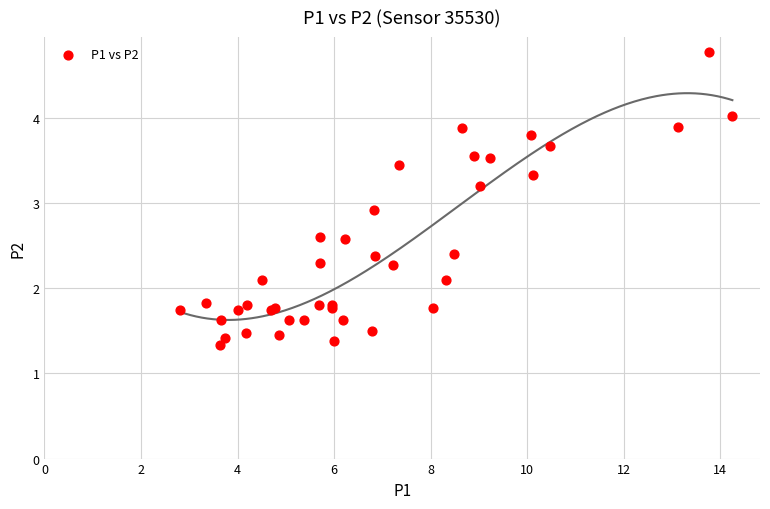

What Y value in the scatter plot is closest to 3?

2.9